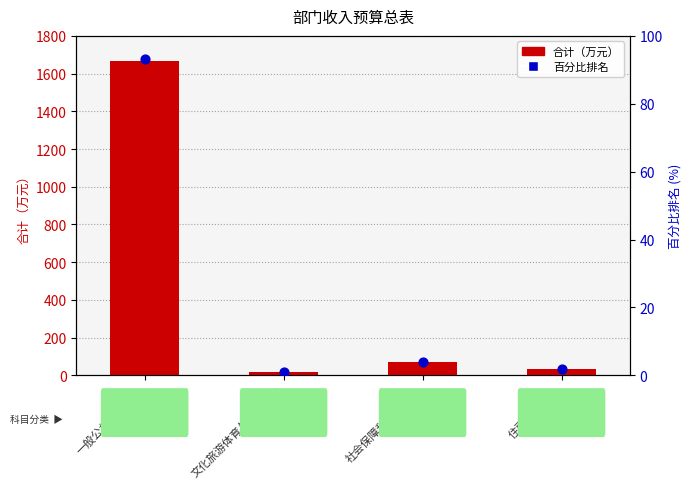

Which series contains the highest Y value?

合计